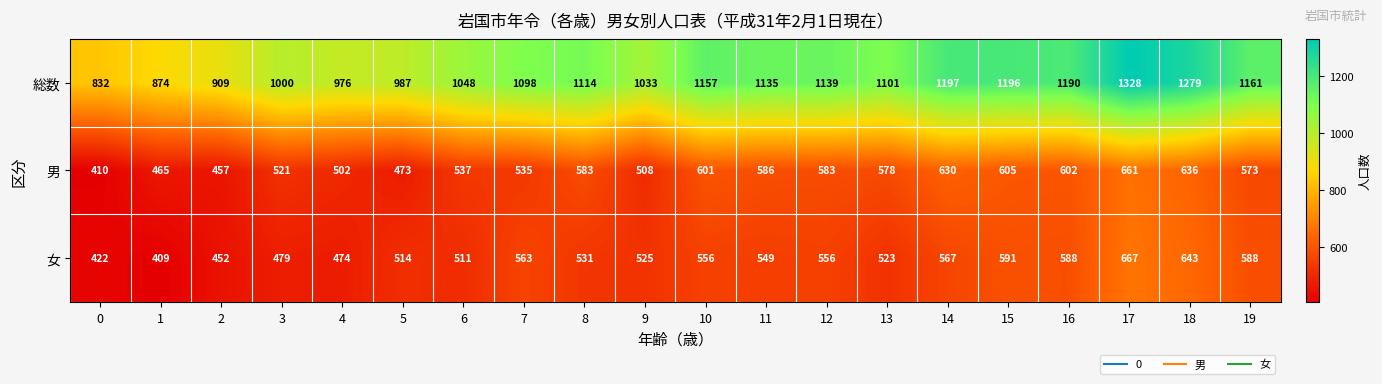

Between 10 and 18, which series saw the biggest shift?

総数